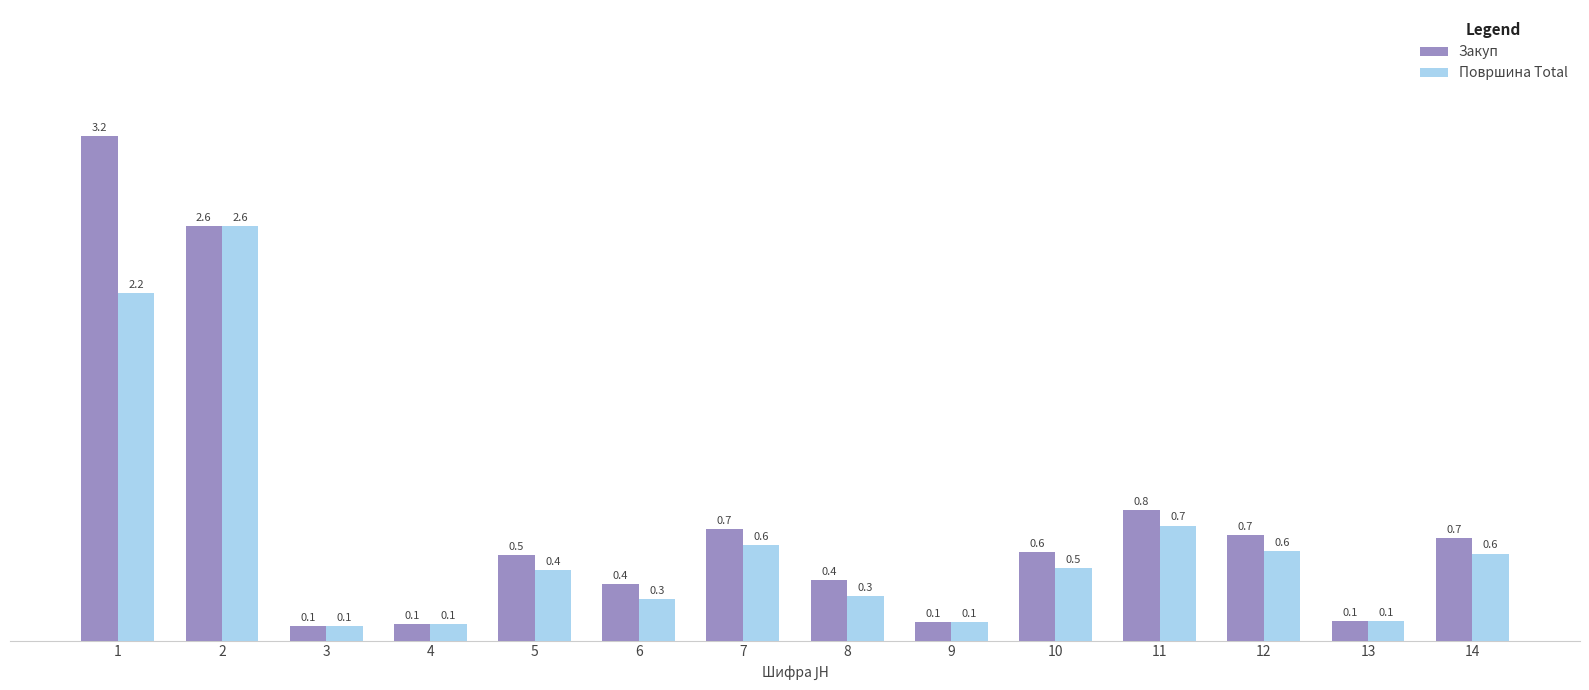

Does the chart contain any negative values?

No